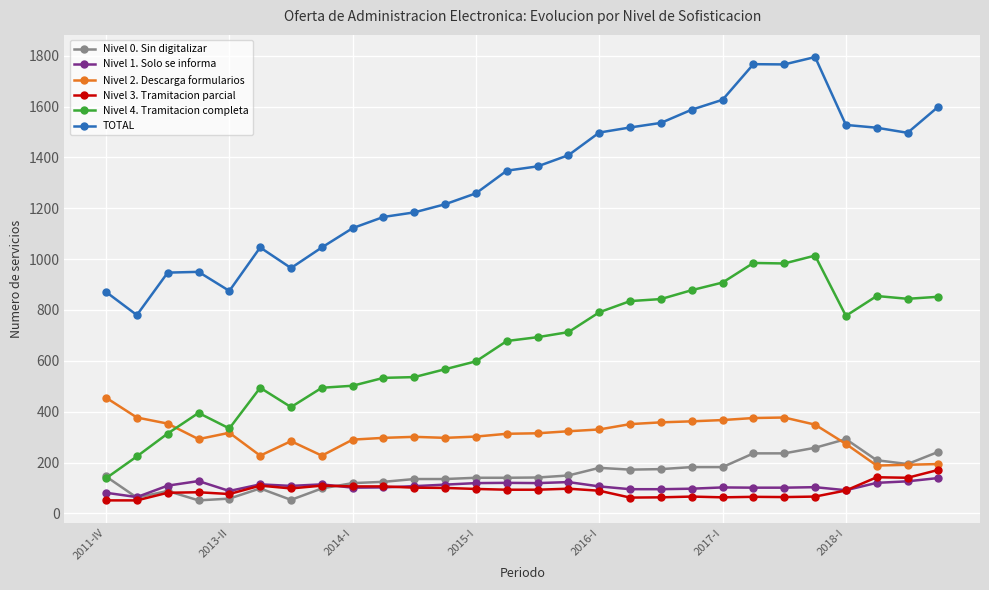

Which series has the largest range (max minus min)?

TOTAL